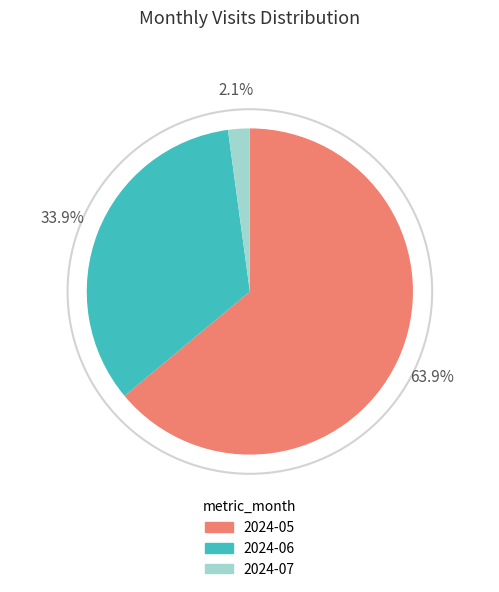

What percentage do 2024-05 and 2024-06 together represent?

97.9%